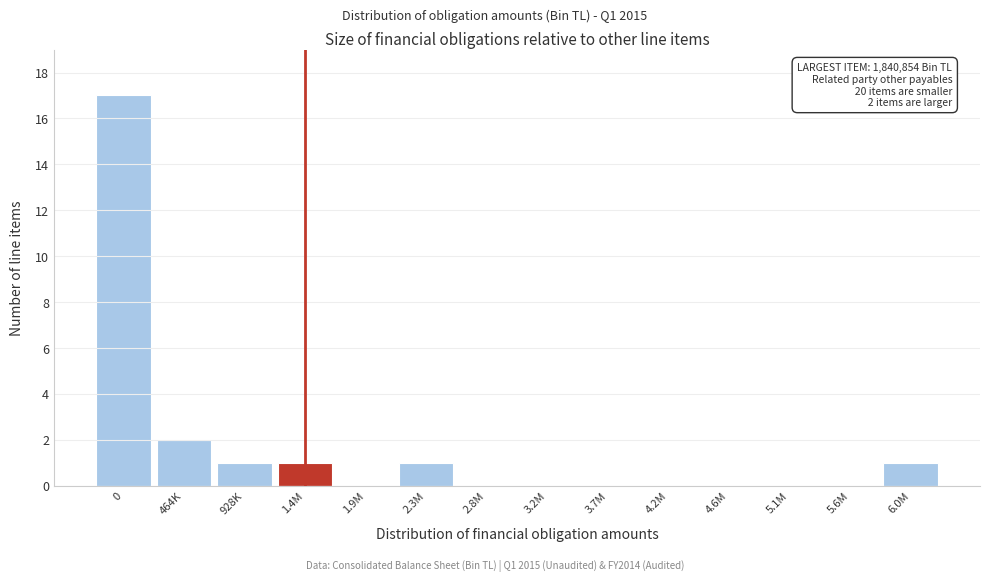

Reading left to right, extract all data points from this chart.

0=17	464K=2	928K=1	1.4M=1	1.9M=0	2.3M=1	2.8M=0	3.2M=0	3.7M=0	4.2M=0	4.6M=0	5.1M=0	5.6M=0	6.0M=1